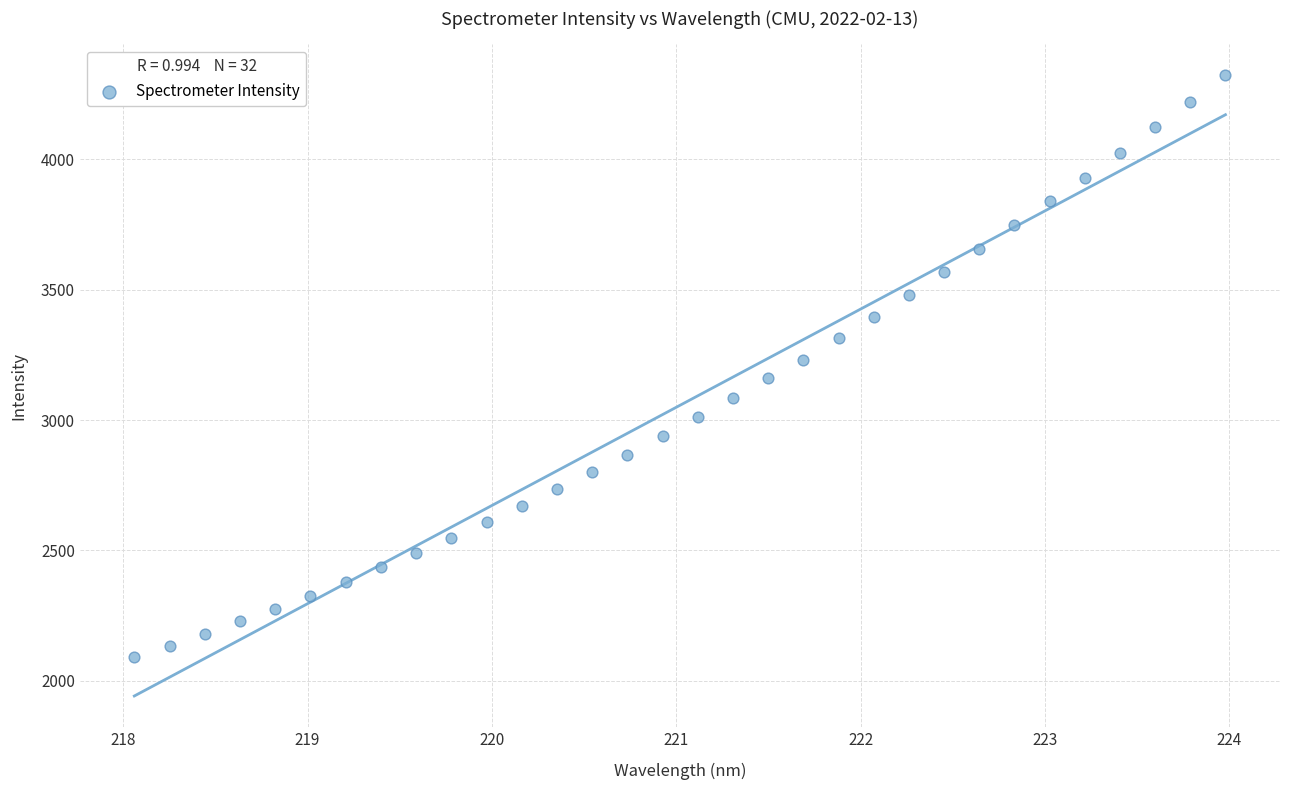

What is the range of X values (max minus min)?

5.9